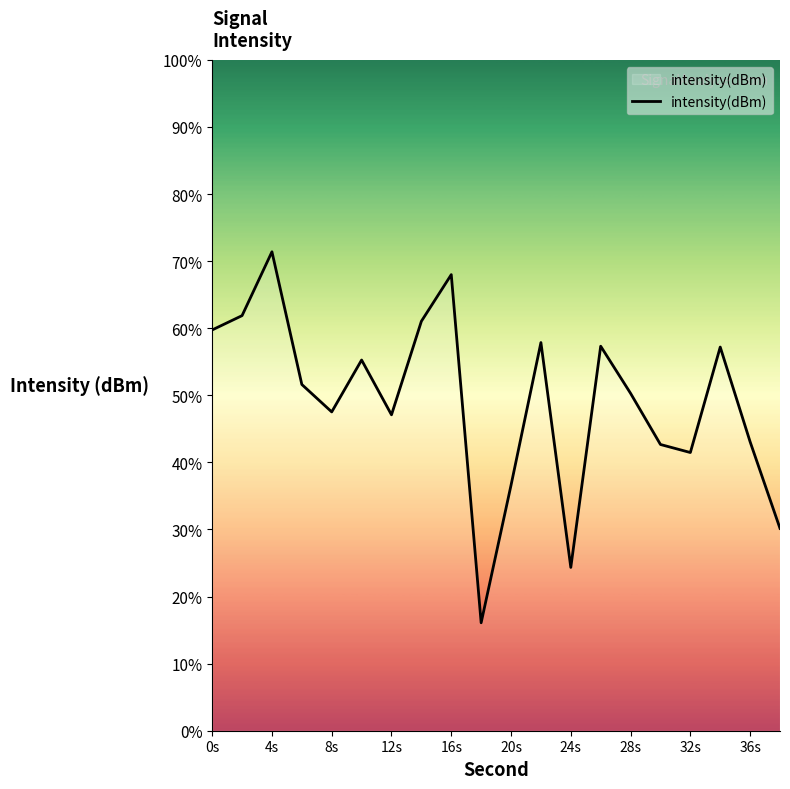

What is the difference between the maximum and minimum values?

55.3